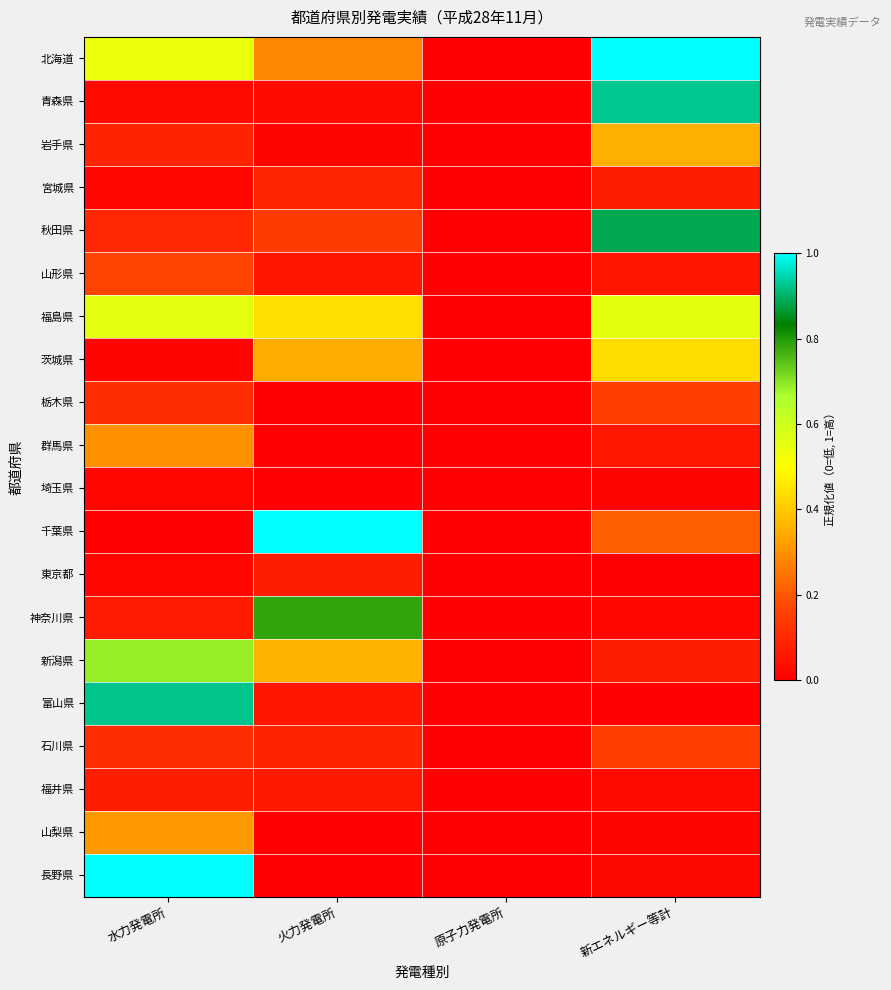

At how many categories does at least one series exceed 0?

3